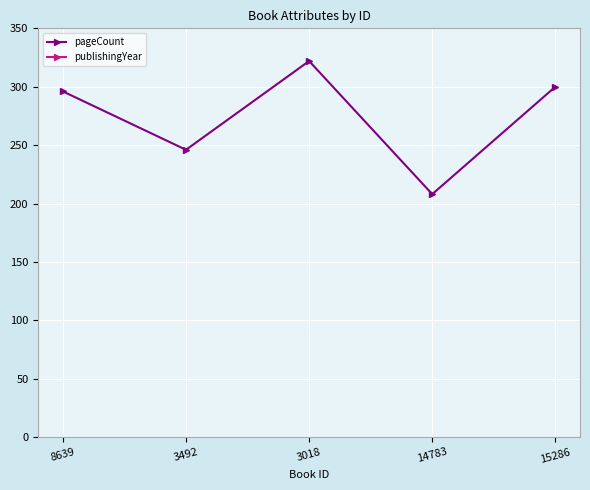

Which series has the largest total across all categories?

publishingYear